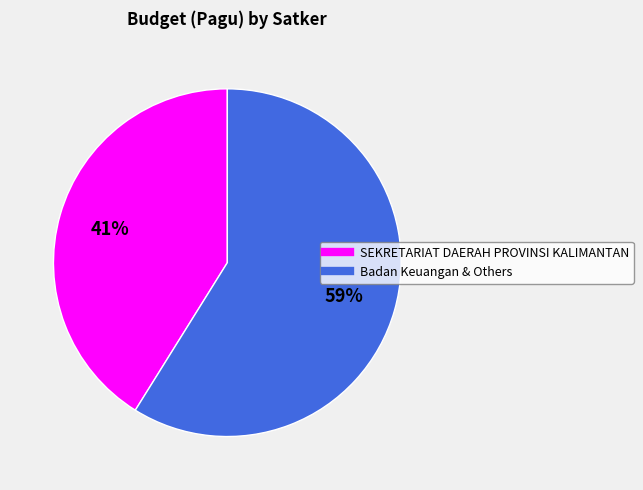

Is there any slice that represents more than half of the pie?

Yes